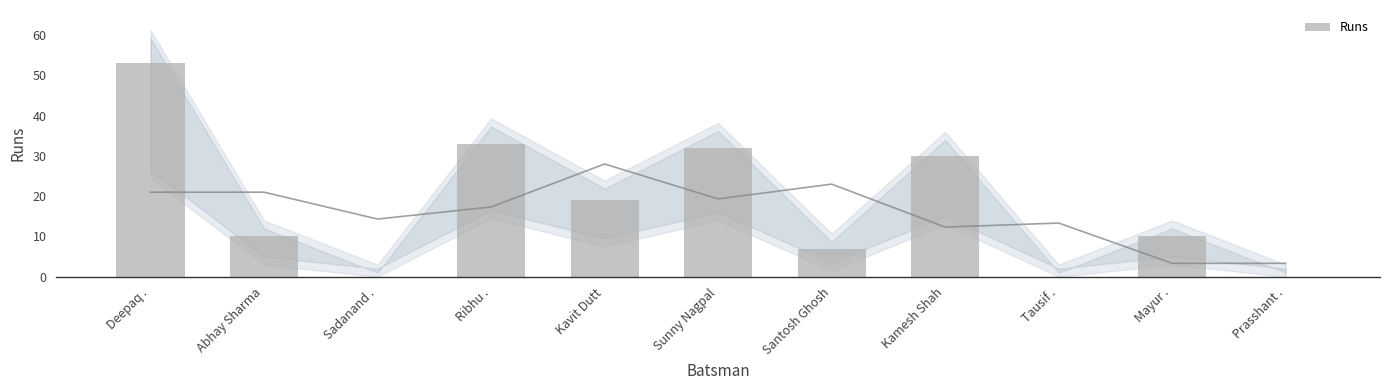

What position from the right is Deepaq .?

11